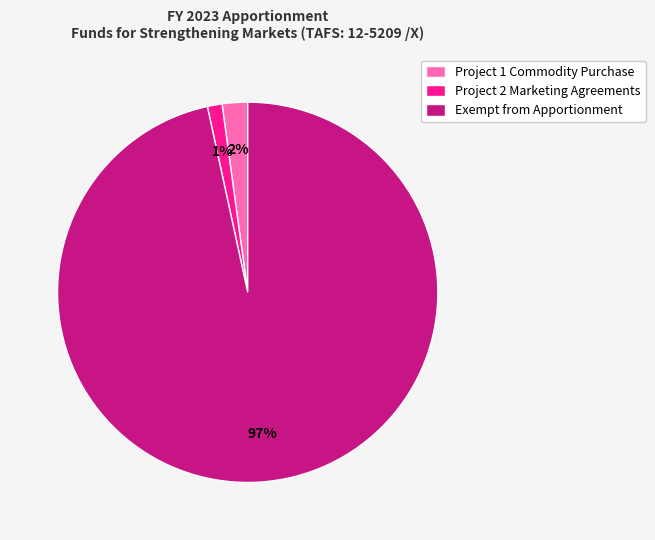

The Project 2 Marketing Agreements slice represents 1% of the pie. True or false?

True